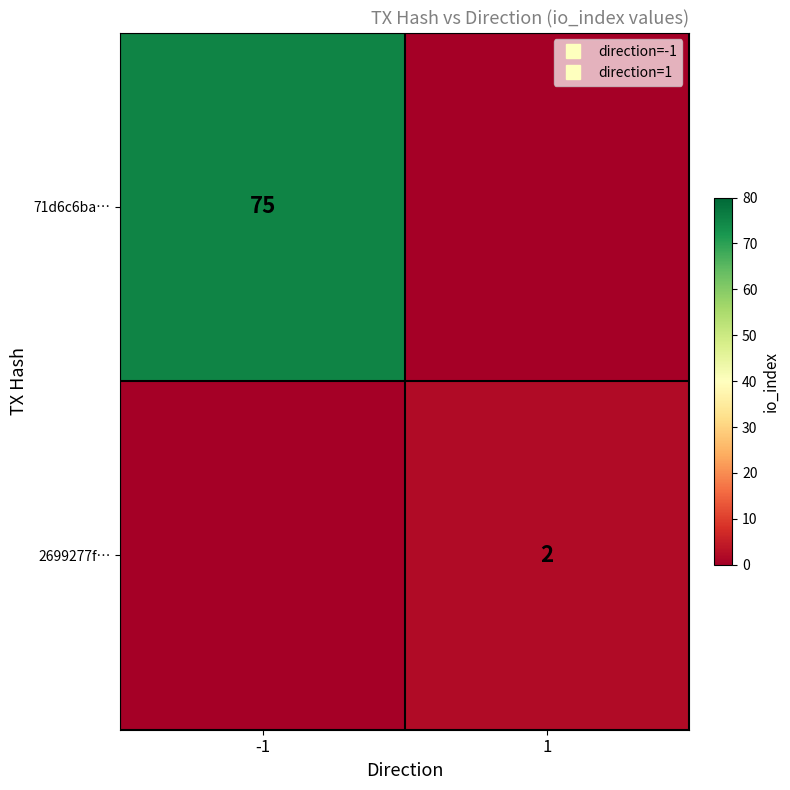

Rank the categories by 2699277f… value from highest to lowest.

1, -1